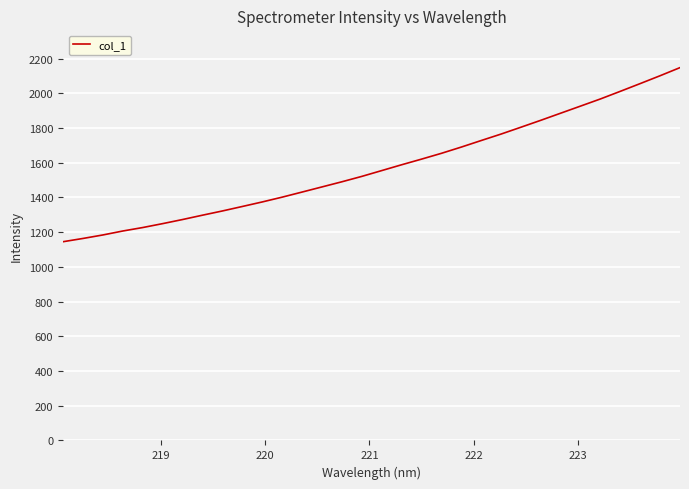

What is the minimum value shown in the chart?

1145.2